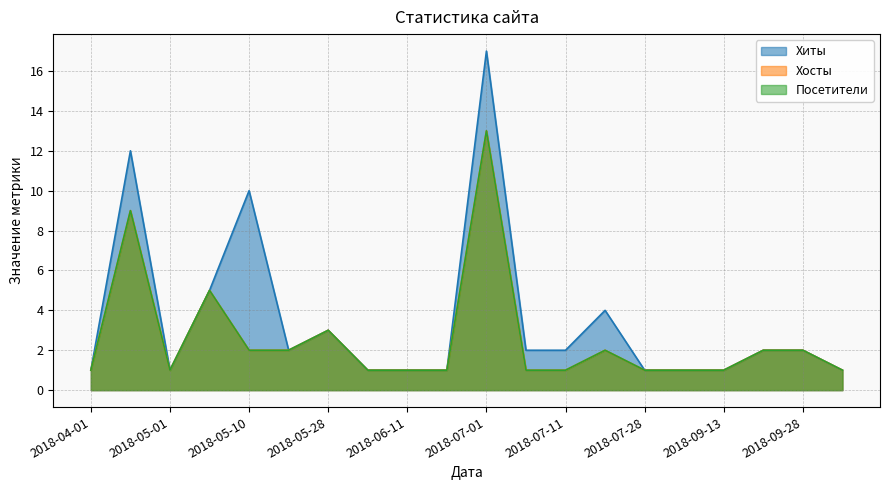

Which label corresponds to the smallest value in the chart?

2018-04-01